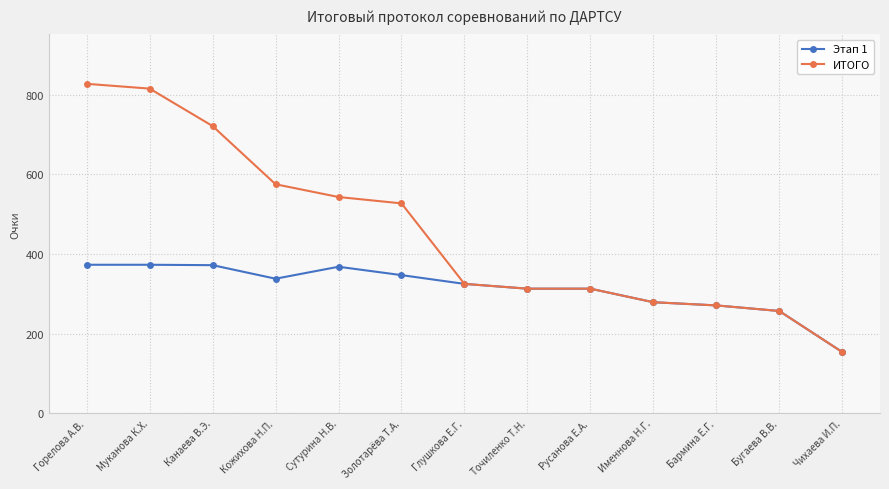

The value of ИТОГО at Кожихова Н.П. is 575. True or false?

True